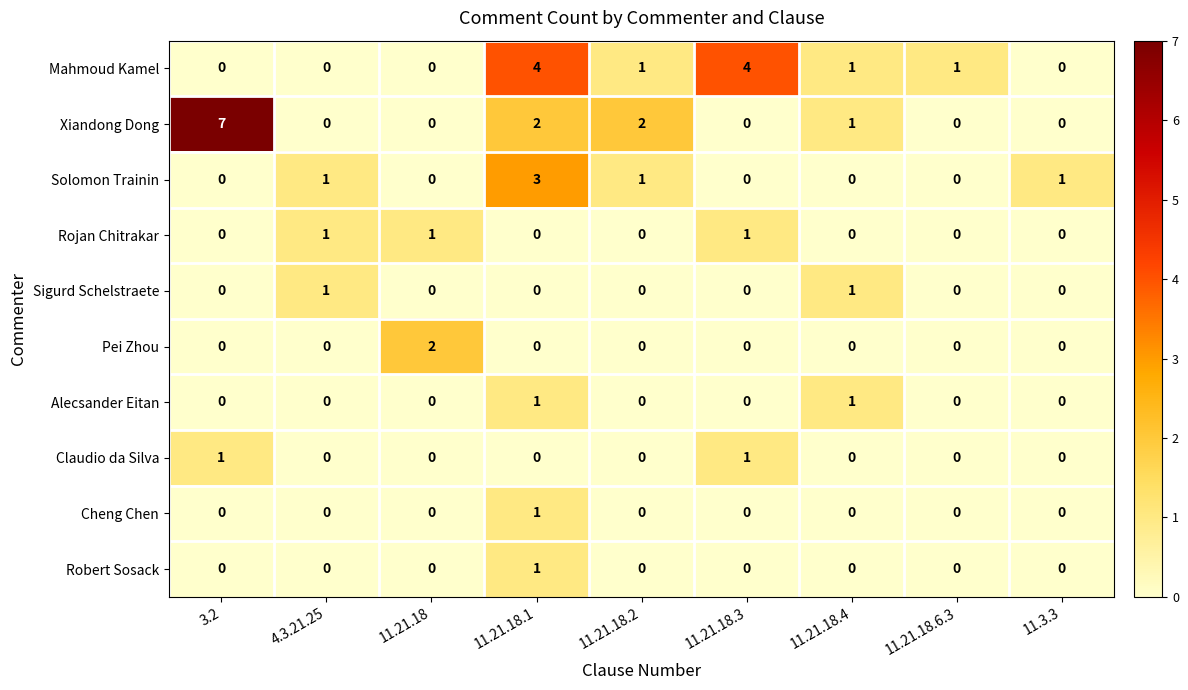

How many Mahmoud Kamel values are between 0 and 1?

7